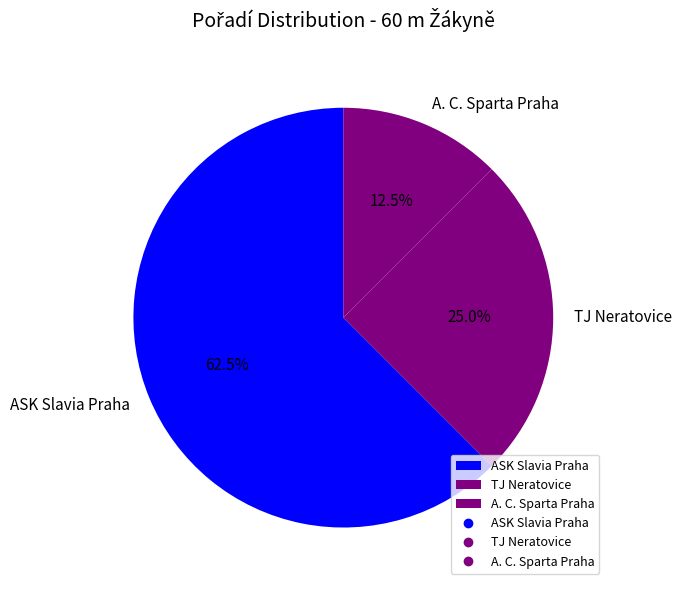

What is the total percentage of A. C. Sparta Praha and TJ Neratovice?

37.5%